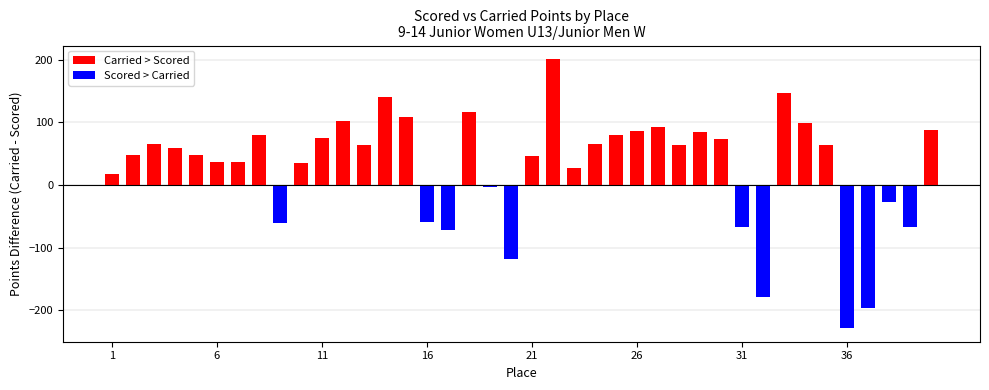

What is the minimum value shown in the chart?

-228.4